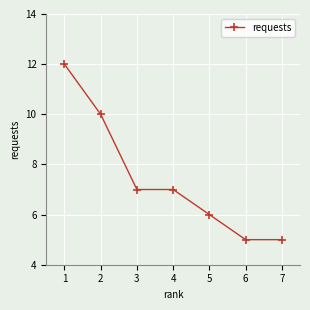

What is the sum of all values?

52